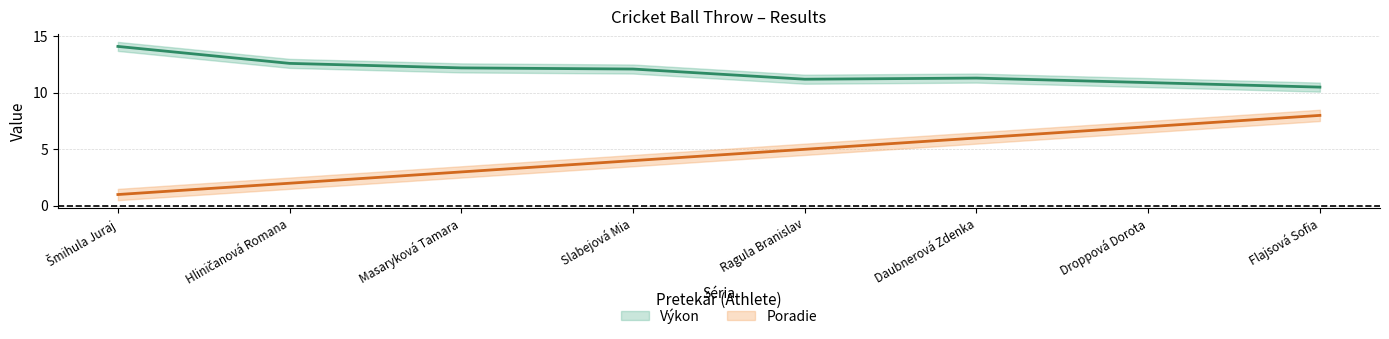

What is the total value across all series at Flajsová Sofia?

18.5